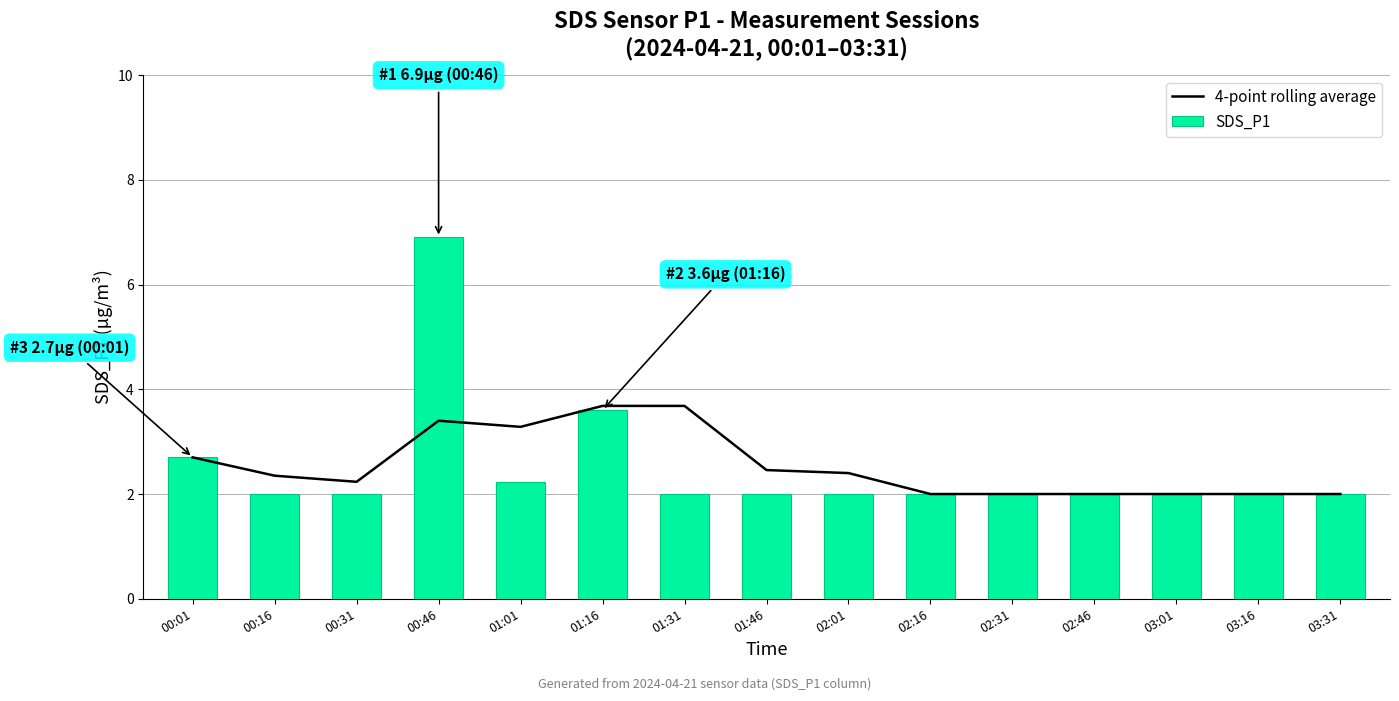

Which label corresponds to the smallest value in the chart?

02:16